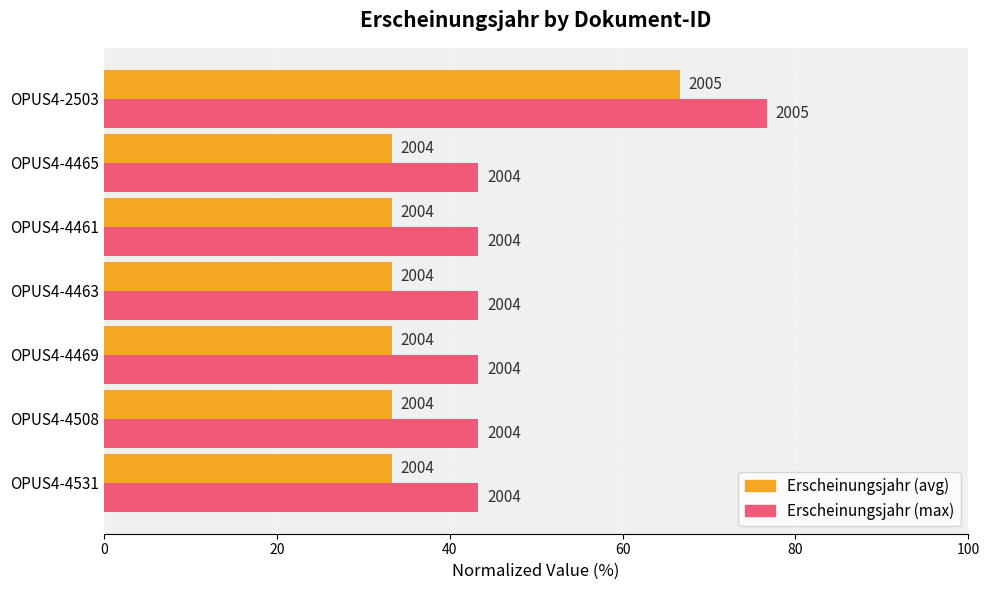

What are all the series names shown in the legend?

Erscheinungsjahr (avg), Erscheinungsjahr (max)